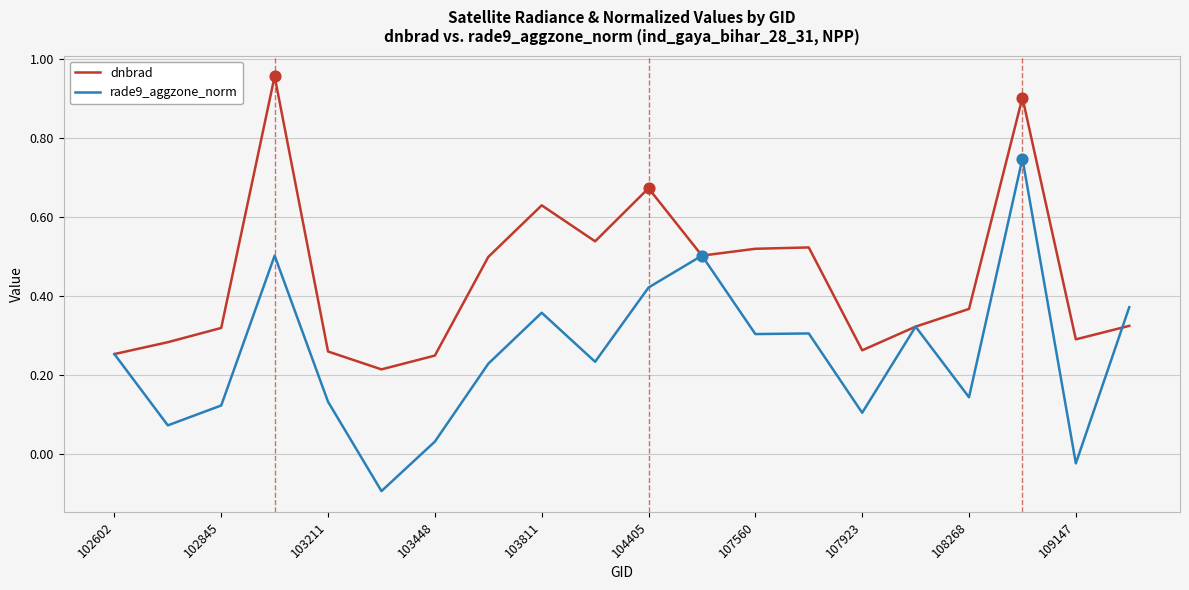

Which series has the largest total across all categories?

dnbrad